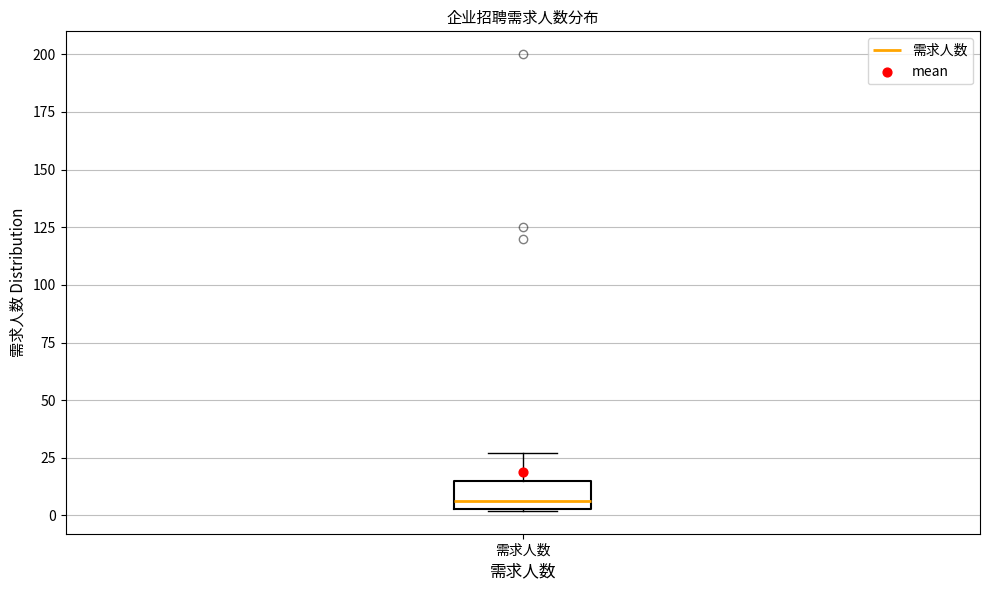

Read this box plot against the y-axis: the position of the median line, the range covered by the box, and the ends of both whiskers. The values are not printed on the chart, so give them approximately, as read against the axis.

median 5 (just above the box's lower edge), box 5 to 15, whiskers 0 to 25